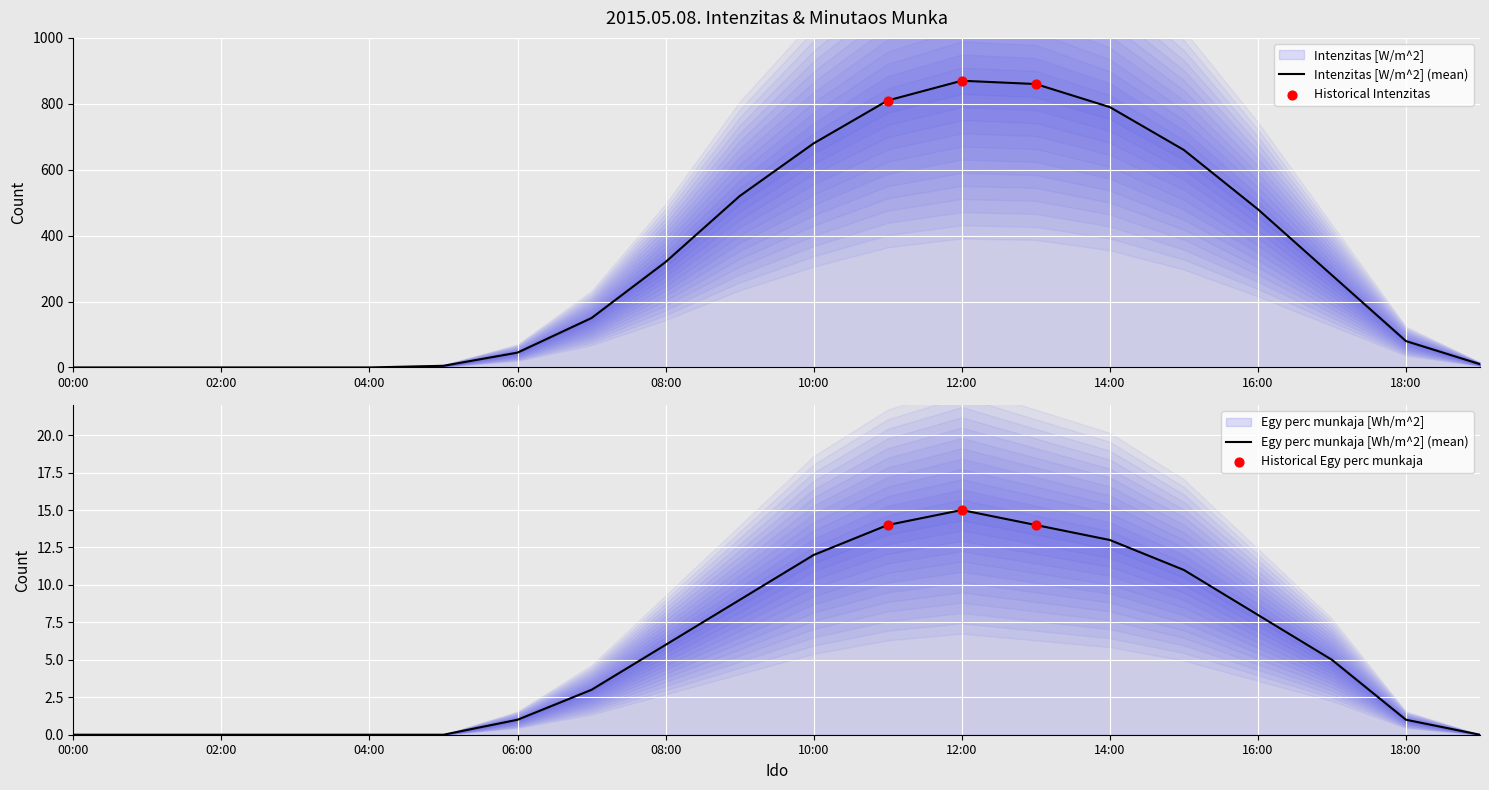

What is the total value across all series at 18:00?

81